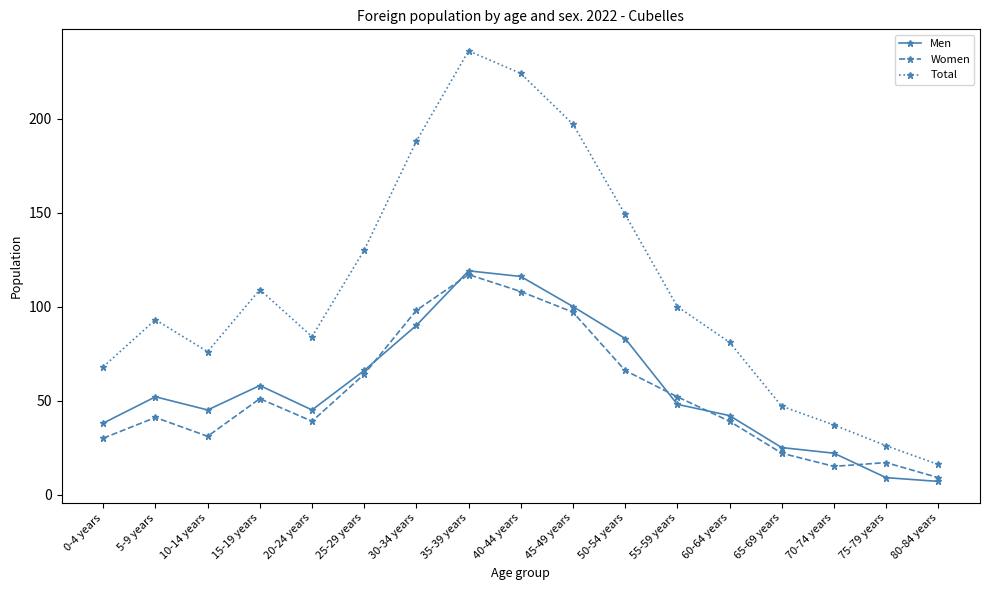

Between 40-44 years and 80-84 years, which series saw the biggest shift?

Total